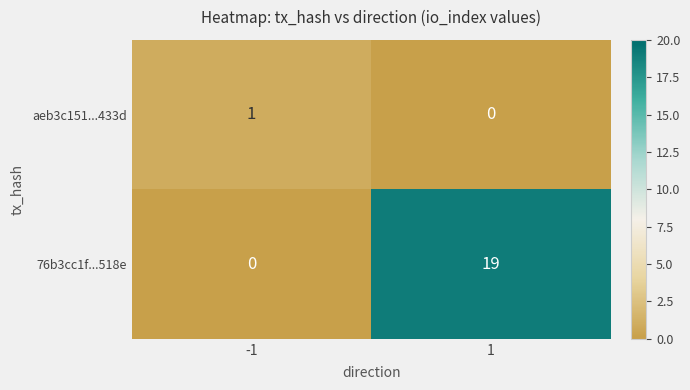

What is the total value across all series at 1?

19